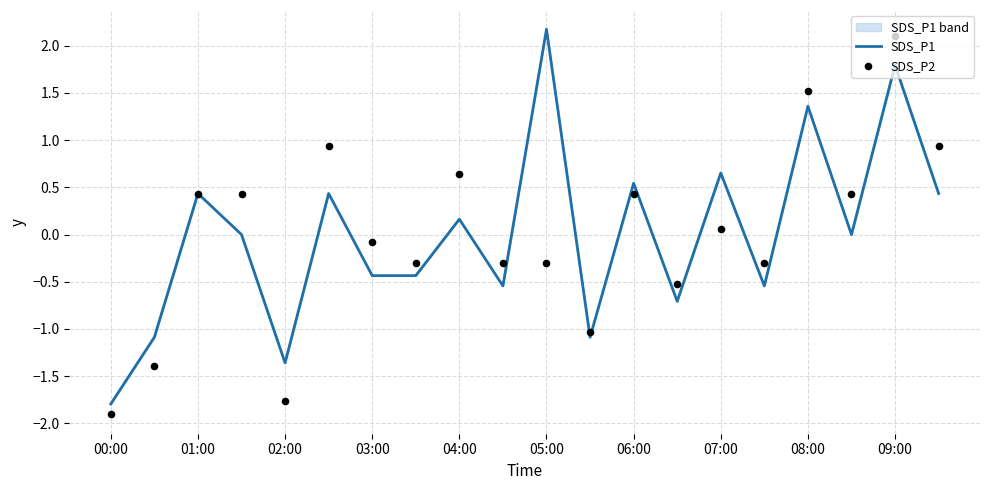

What is the maximum value for SDS_P1?

2.2